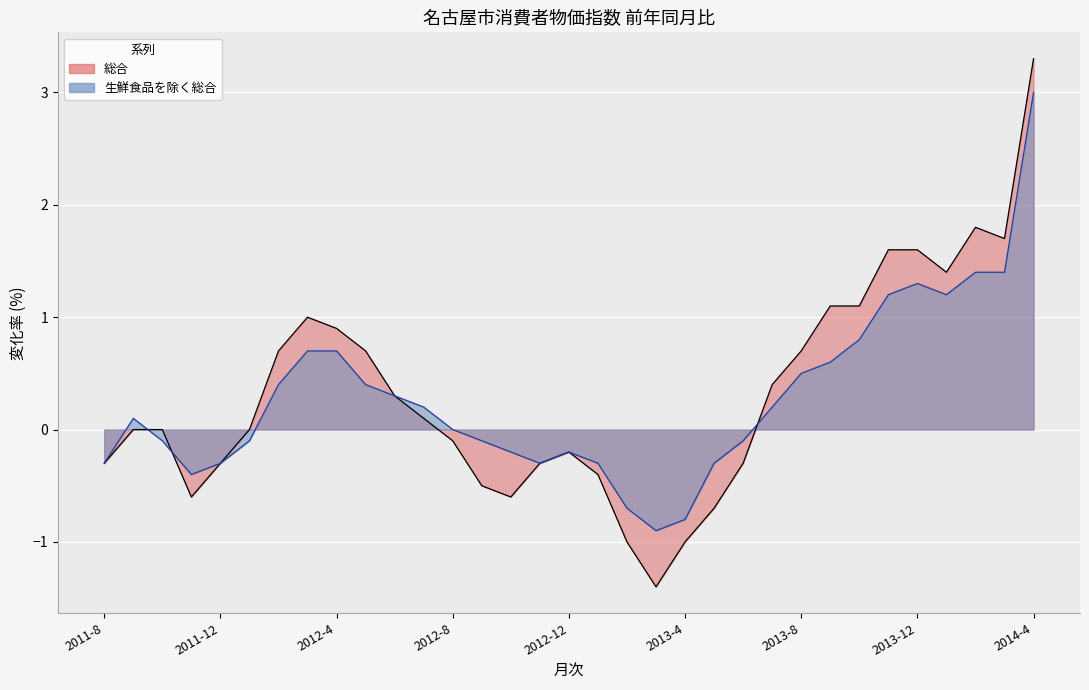

What is the sum of all 総合 values?

10.7